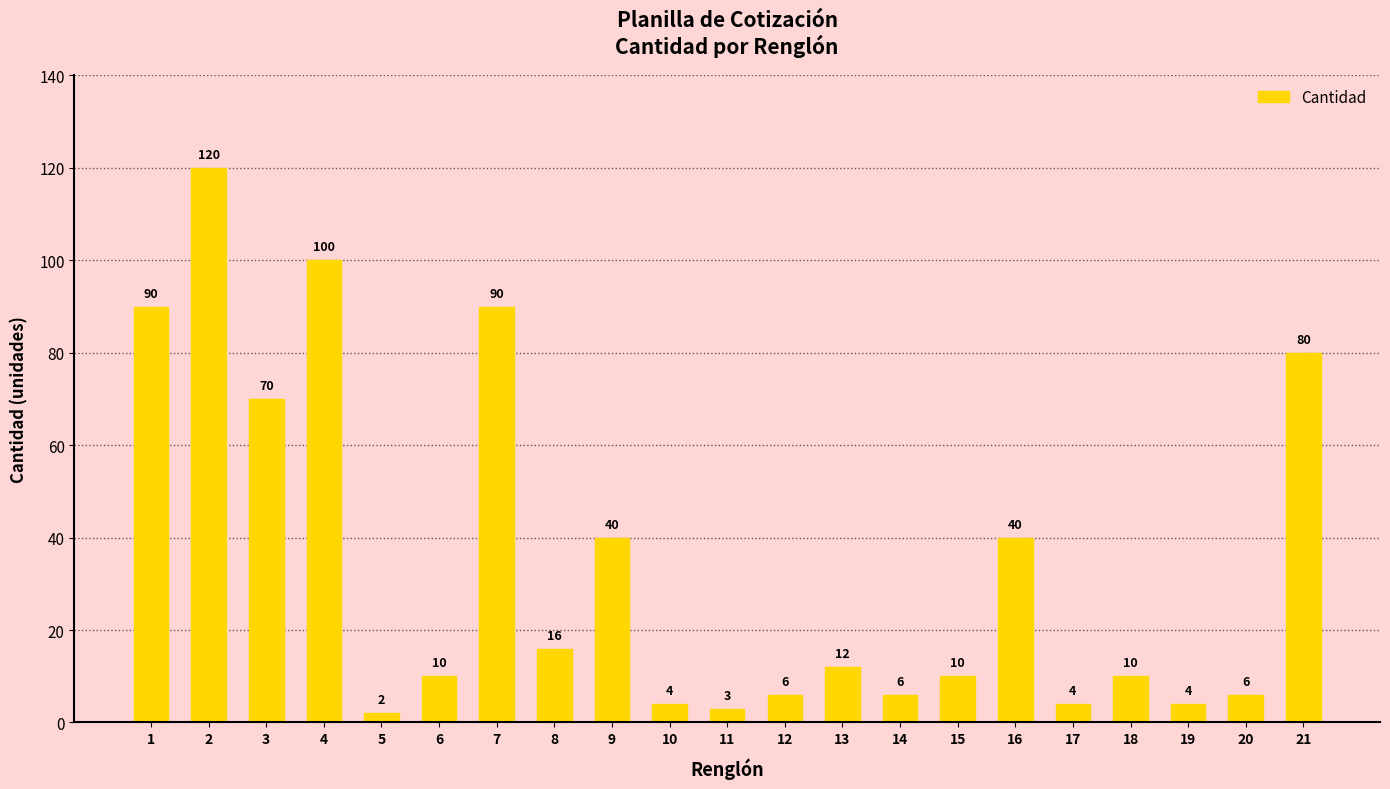

Which has a higher value, 20 or 13?

13